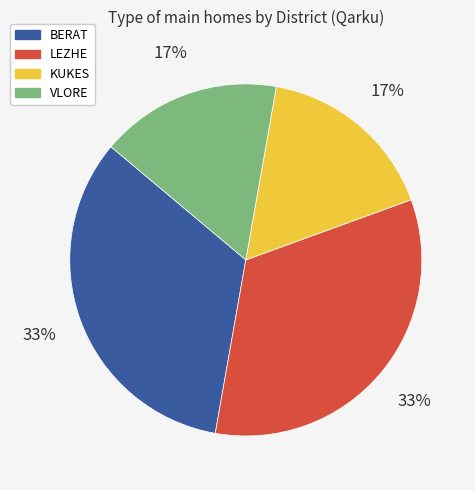

Is the sum of VLORE and KUKES greater than half?

No